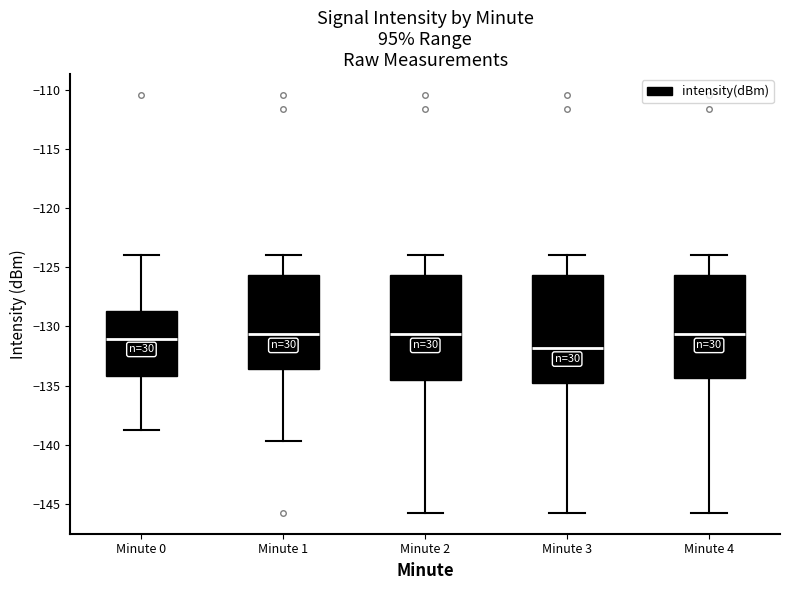

Reading left to right, transcribe this box plot: for each box, give where its median line is, the range the box spans, and where its two whiskers end, as read against the y-axis. The values are not printed on the chart, so give them approximately, as read against the axis.

Minute 0: median -131.0, box -134.0 to -128.5, whiskers -138.5 to -124.0
Minute 1: median -130.5, box -133.5 to -125.5, whiskers -139.5 to -124.0
Minute 2: median -130.5, box -134.5 to -125.5, whiskers -145.5 to -124.0
Minute 3: median -132.0, box -135.0 to -125.5, whiskers -145.5 to -124.0
Minute 4: median -130.5, box -134.5 to -125.5, whiskers -145.5 to -124.0